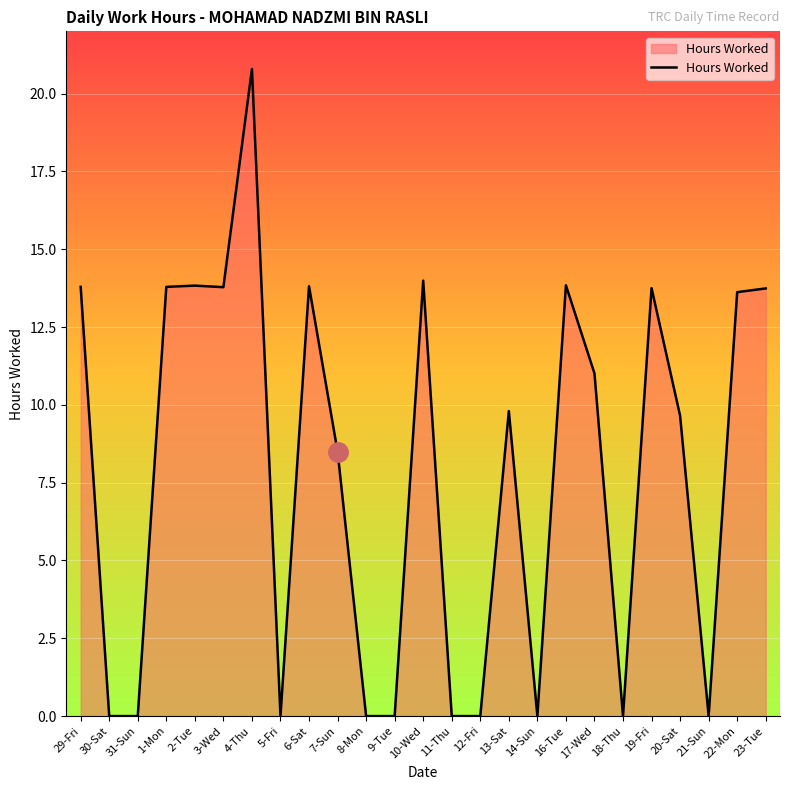

How many values are below 9?

11